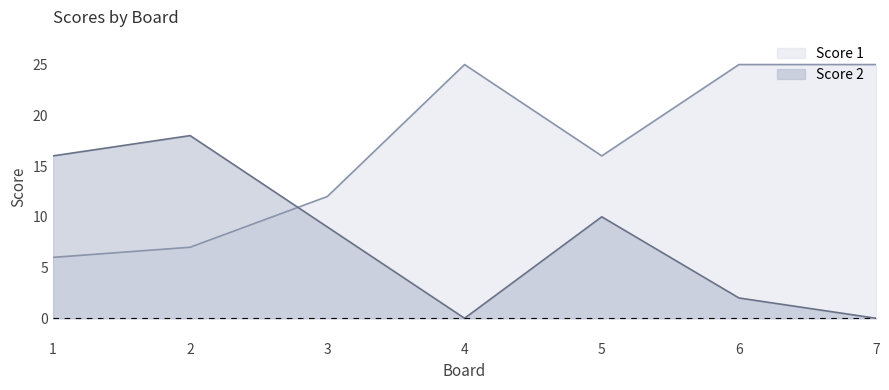

Rank the series at 4 from highest to lowest value.

Score 1, Score 2